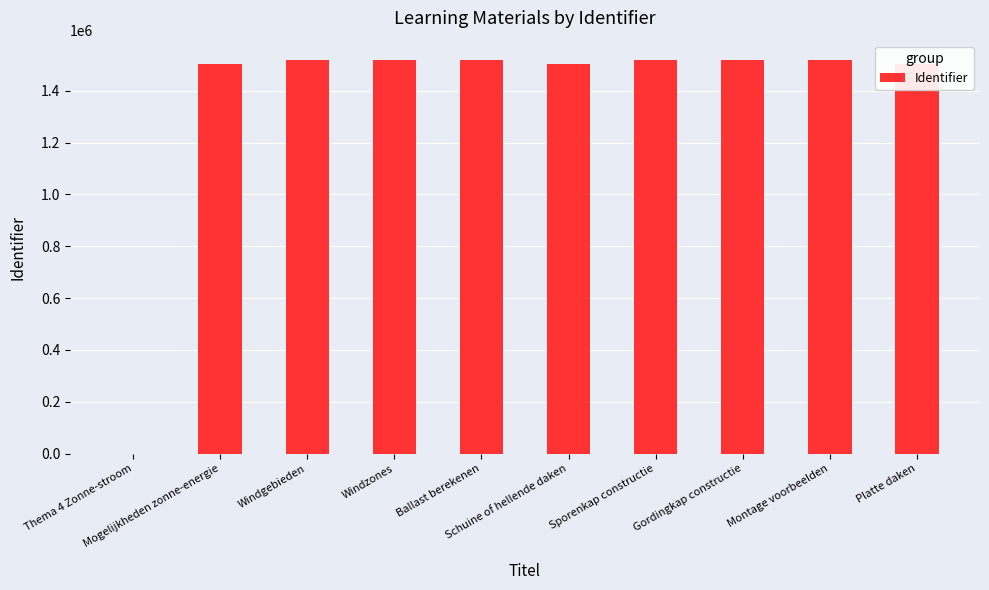

How many values are above zero?

9